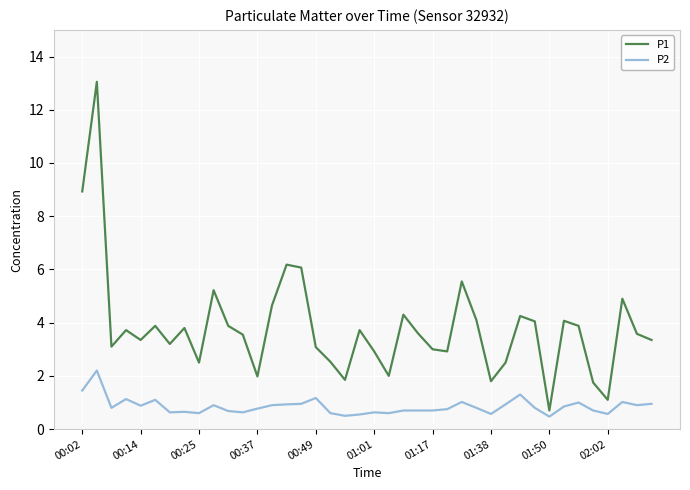

What is the maximum value for P2?

2.2